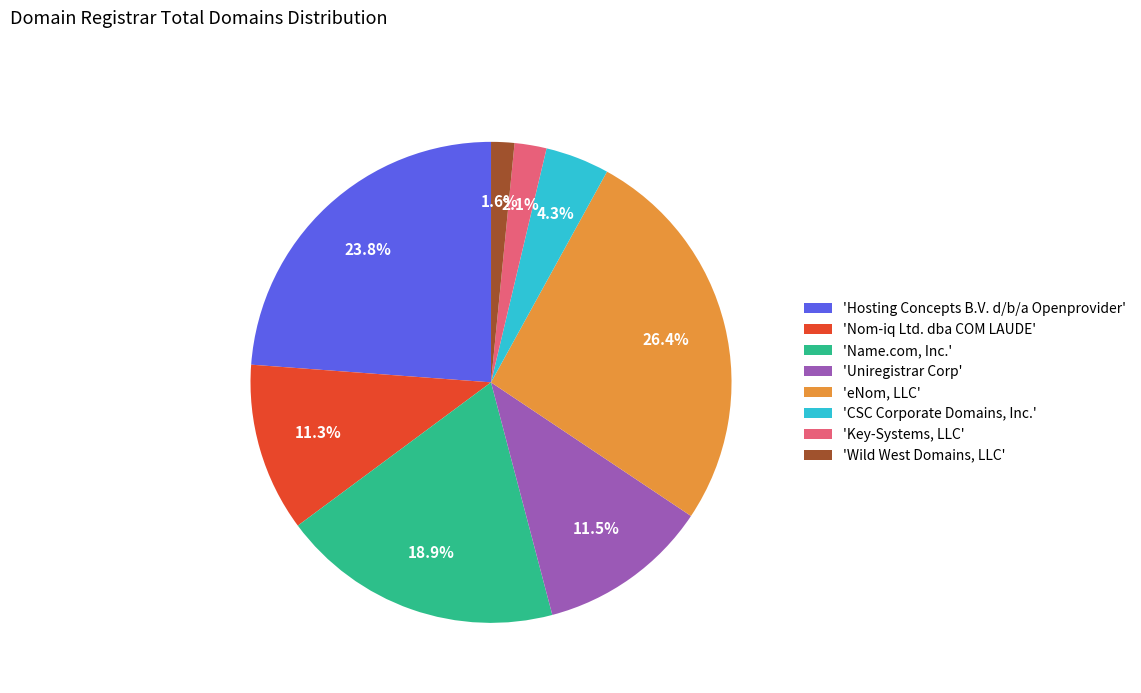

Which category has the biggest portion of the pie?

'eNom, LLC'